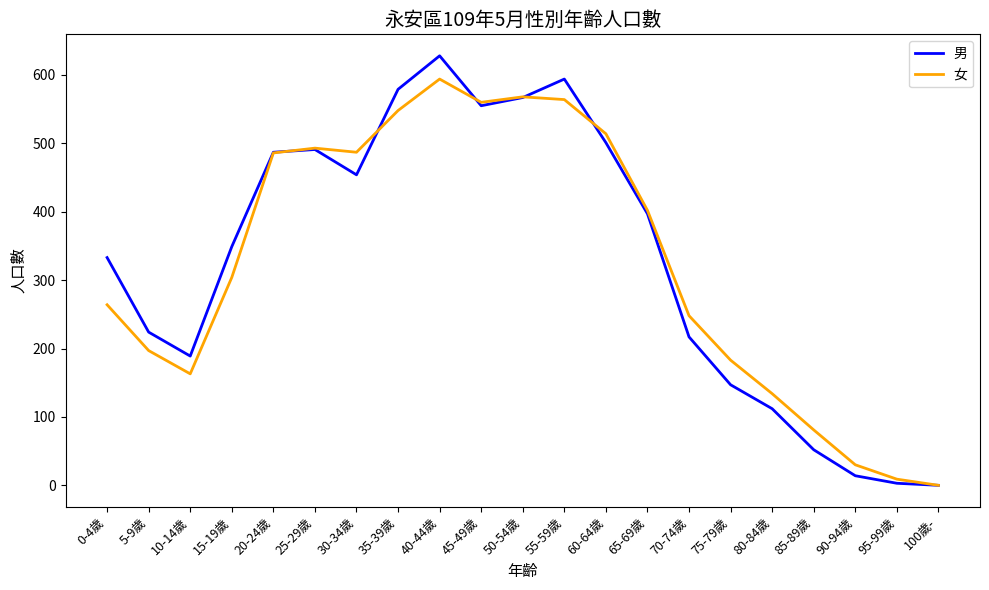

At which category does 女 reach its first local peak?

25-29歲